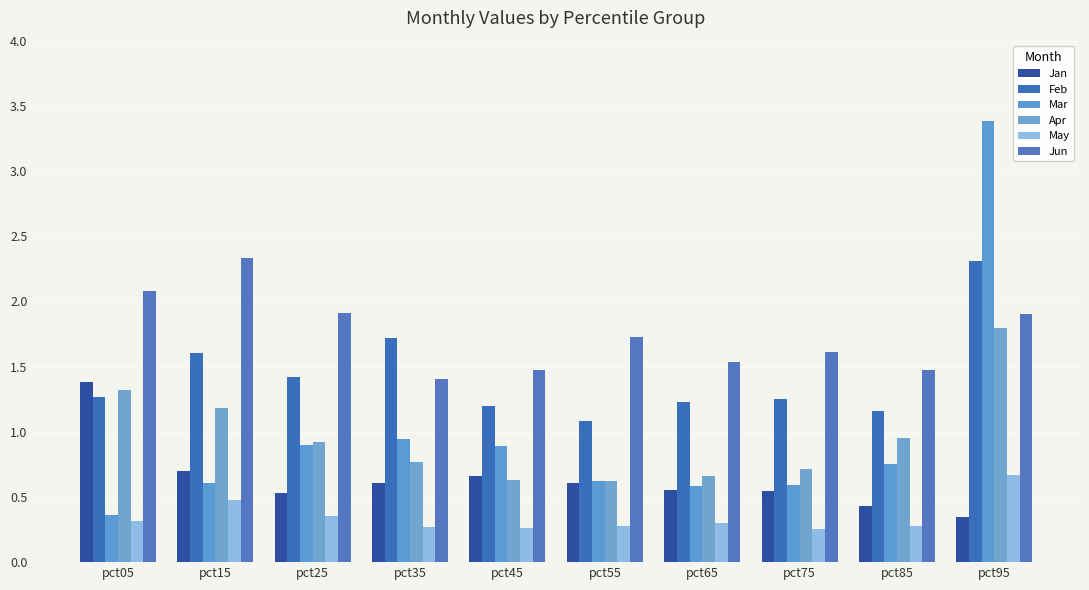

The Jan series shows 0.6 at pct55. True or false?

True